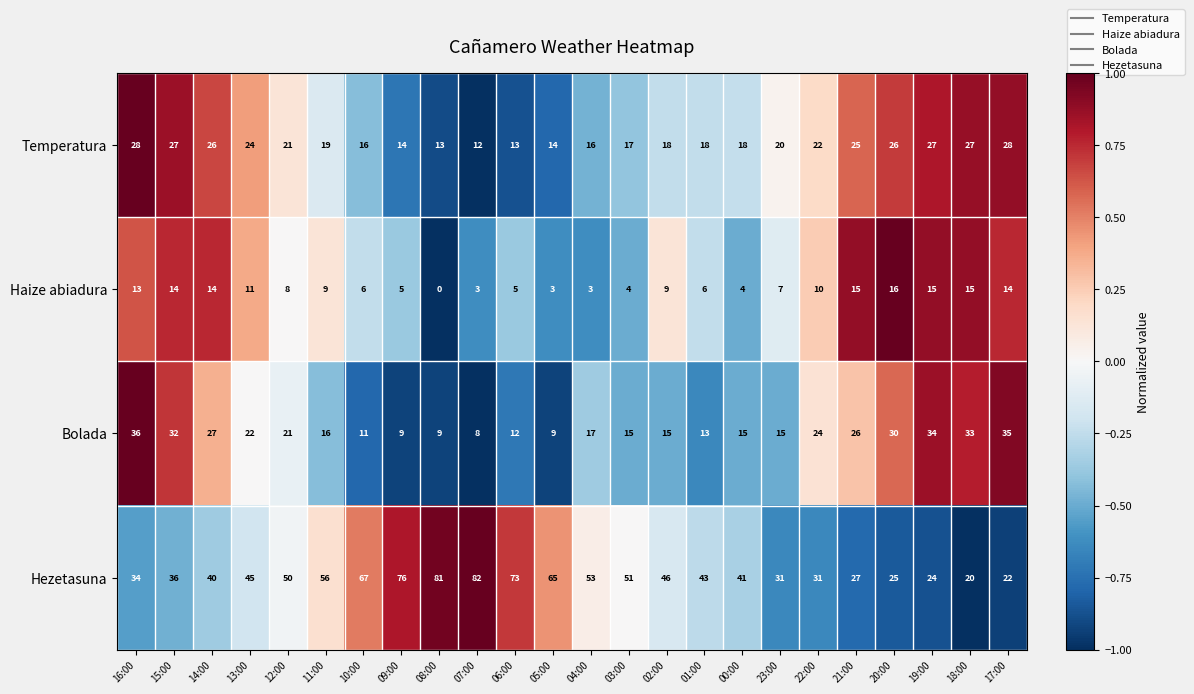

Between 15:00 and 10:00, which series saw the biggest shift?

Hezetasuna